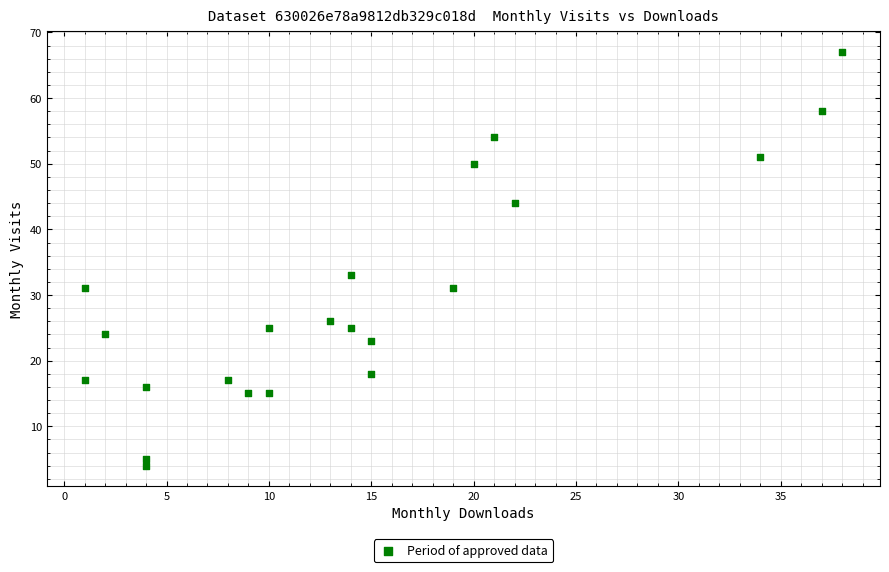

What is the range of X values (max minus min)?

37